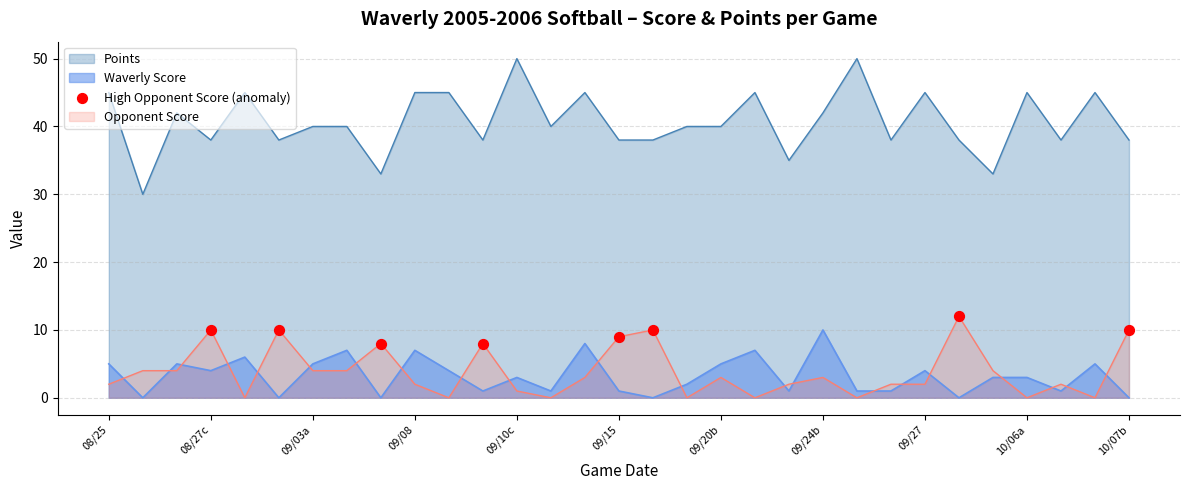

Which series has the largest range (max minus min)?

Points